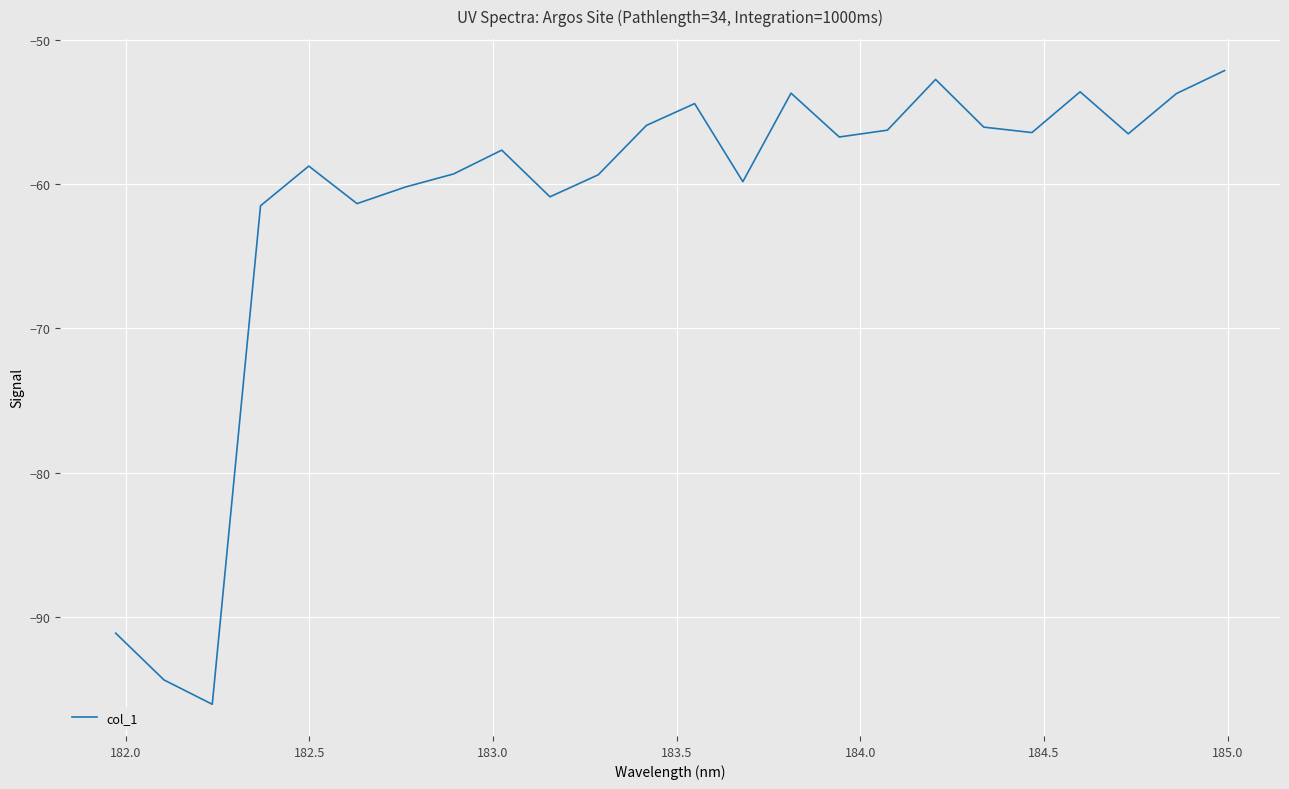

What is the average value?

-61.6